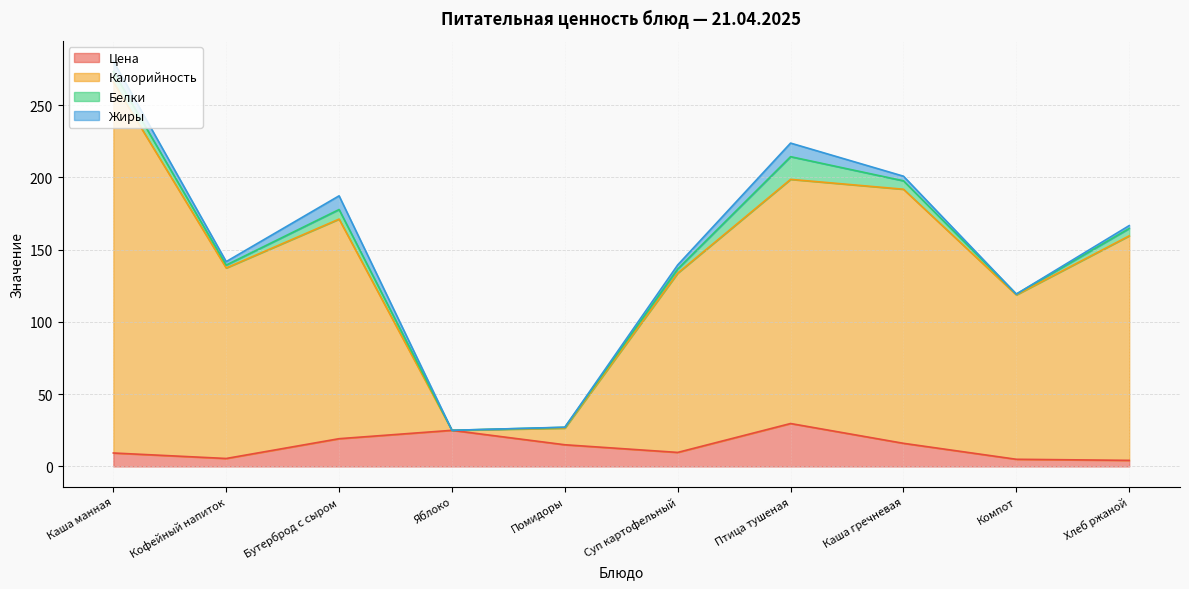

What is the total value across all series at Яблоко?

25.0